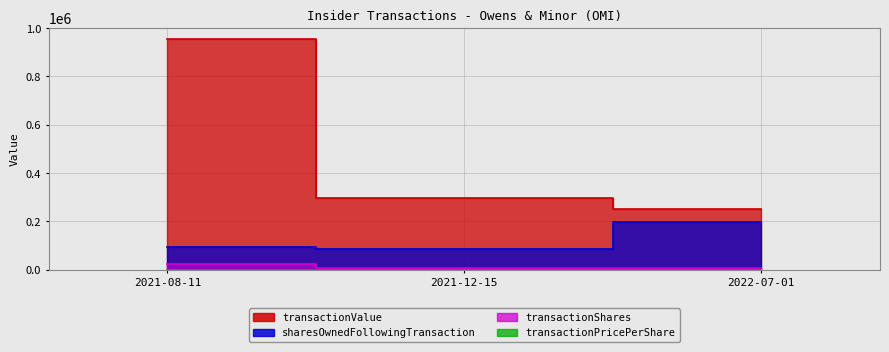

At 2021-12-15, list the series in order from smallest to largest.

transactionPricePerShare, transactionShares, sharesOwnedFollowingTransaction, transactionValue